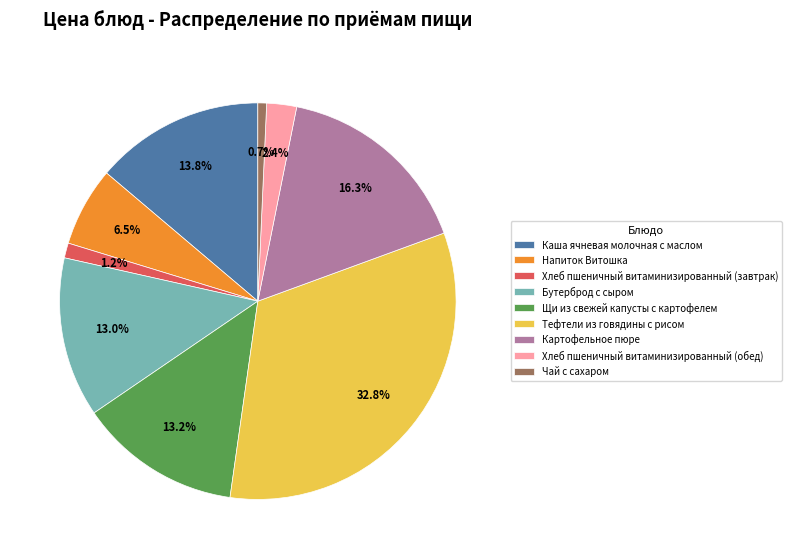

True or false: Бутерброд с сыром accounts for 13% of the total.

True